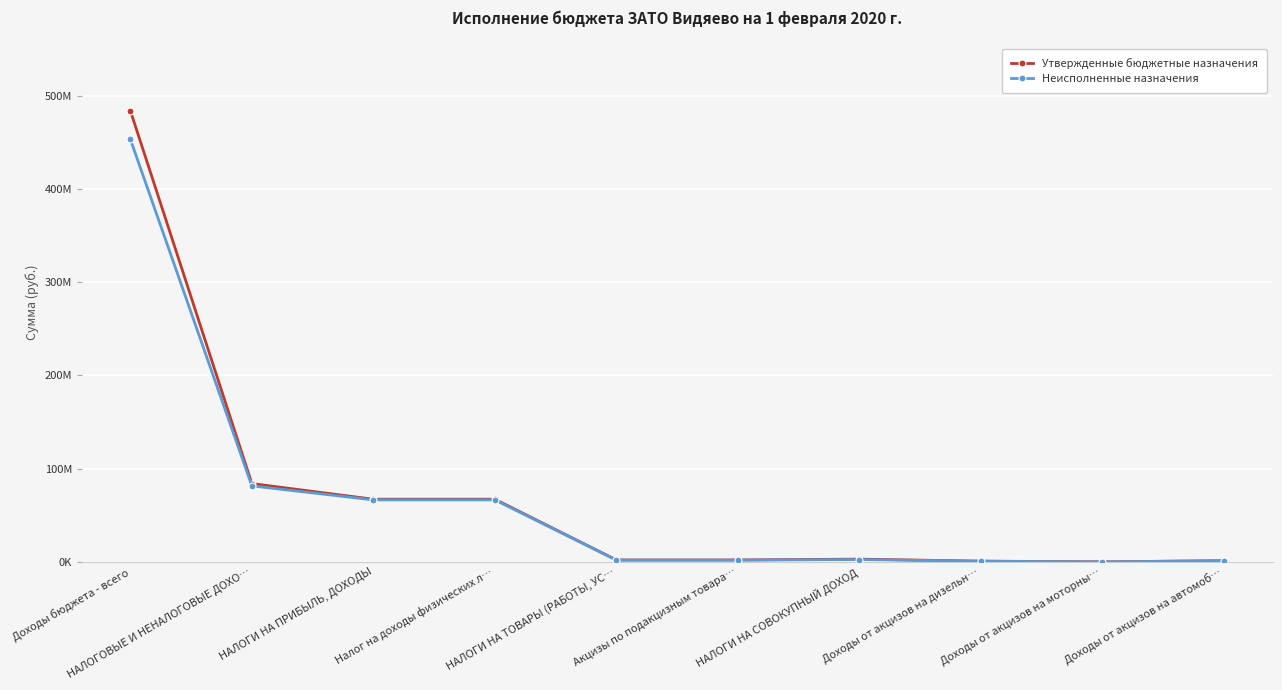

What position from the right is НАЛОГИ НА СОВОКУПНЫЙ ДОХОД?

4